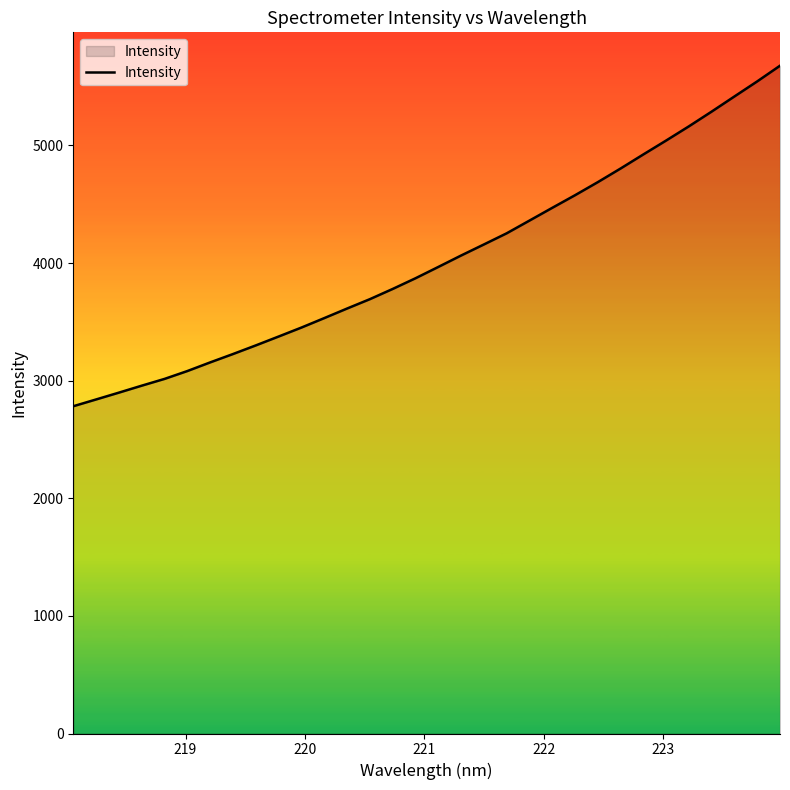

What is the difference between the maximum and minimum values?

2895.4